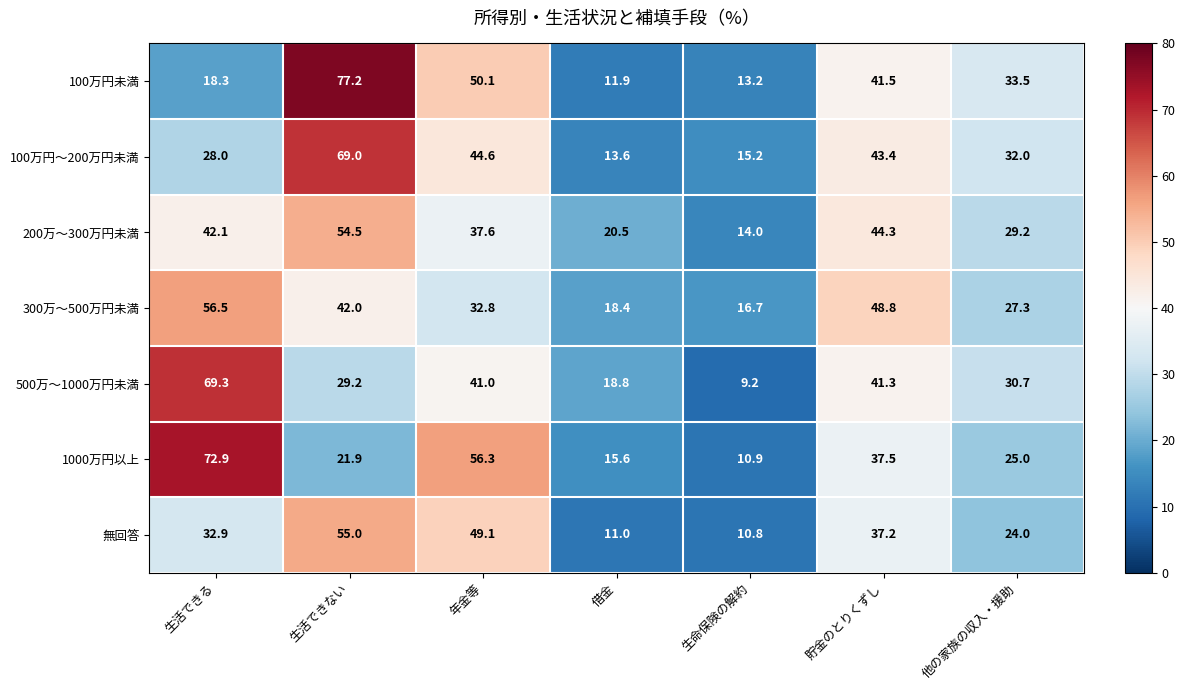

Read the 無回答 value at 貯金のとりくずし.

37.2